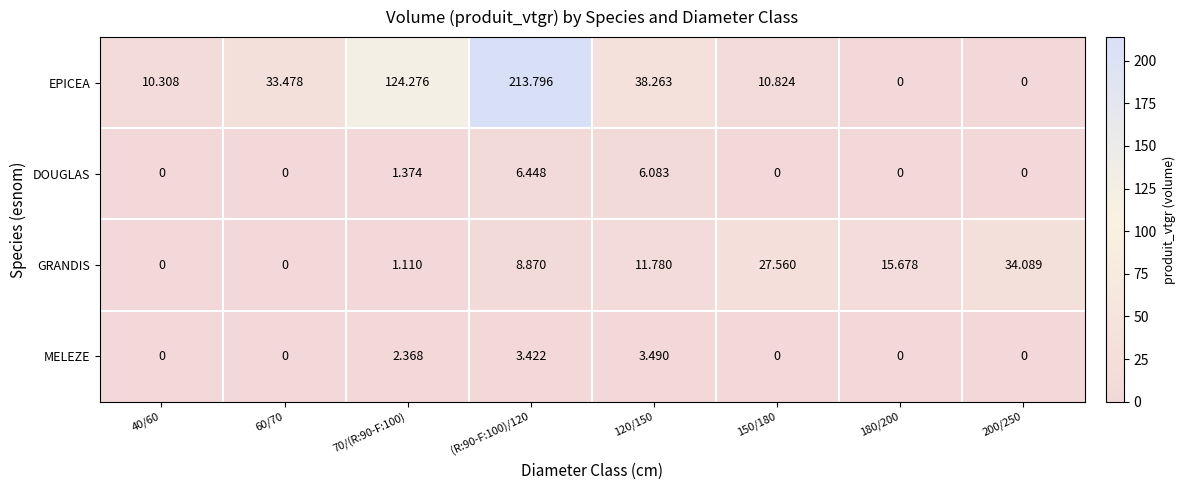

Between 120/150 and 200/250, which series saw the biggest shift?

EPICEA